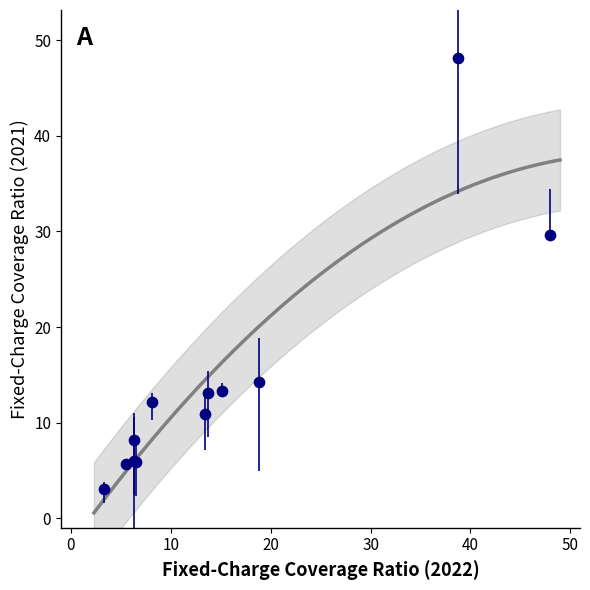

What Y value in the scatter plot is closest to 25?

29.6